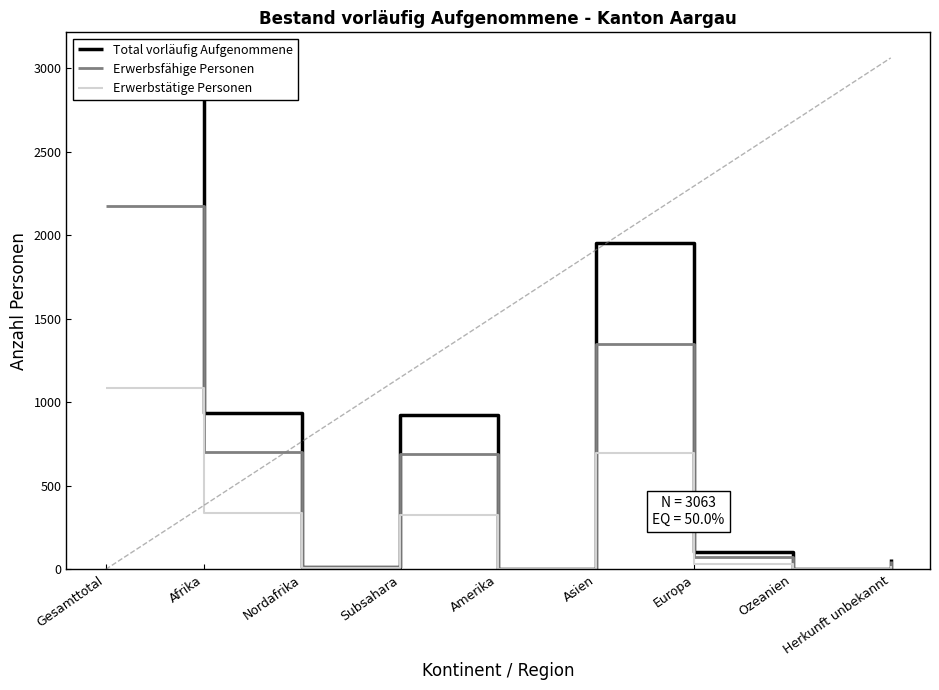

True or false: Erwerbstätige Personen and Total vorläufig Aufgenommene intersect in this chart.

False